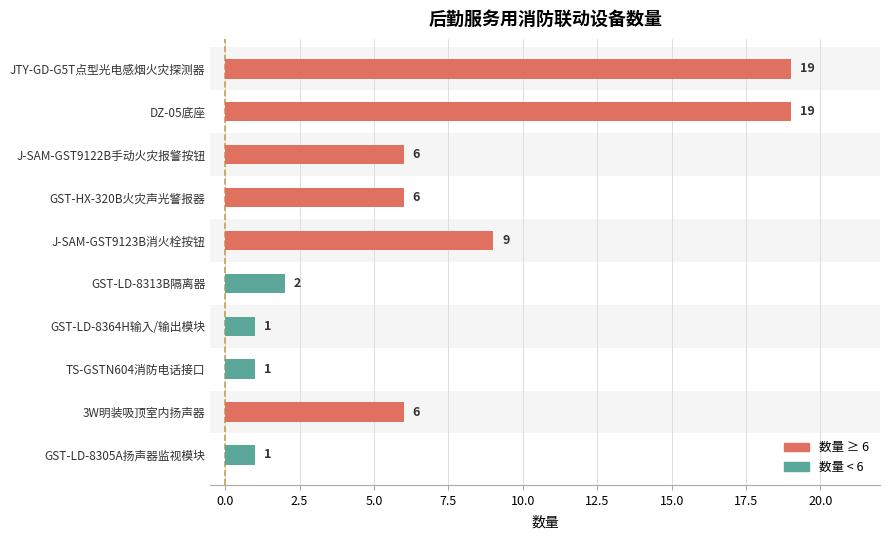

What is the average value?

7